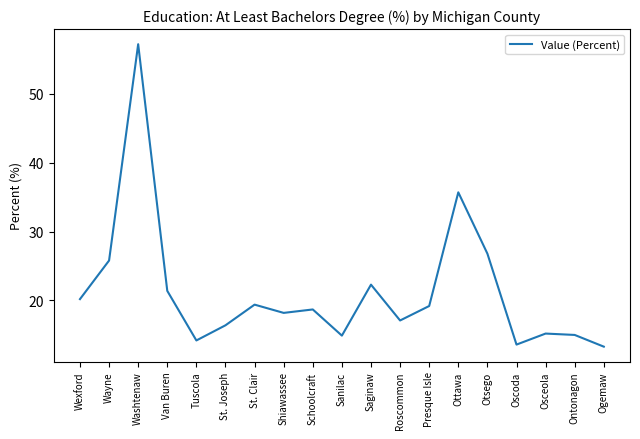

What position from the left is Oscoda?

16